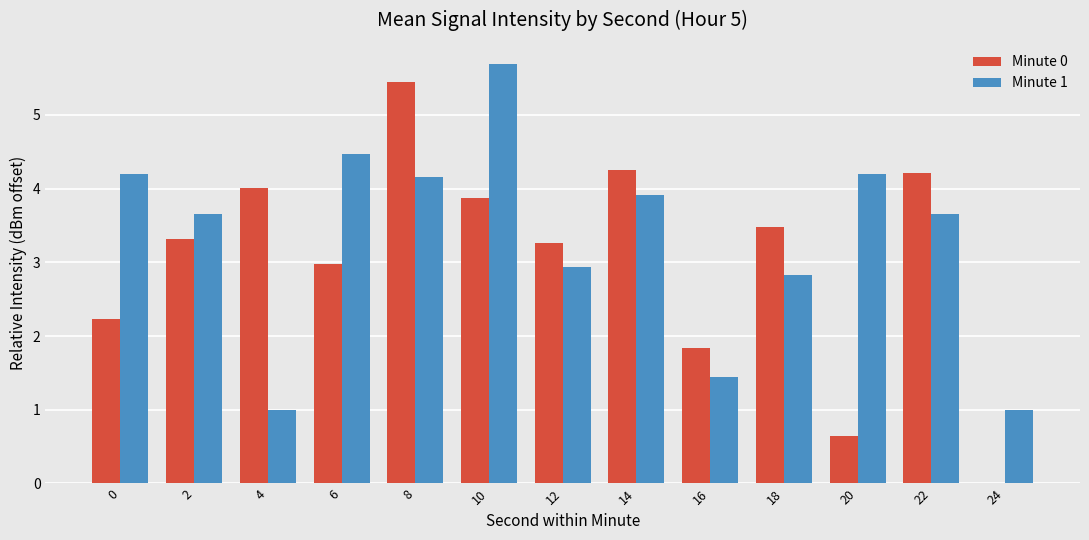

Reading left to right, transcribe all the data shown in this chart.

Minute 0: 0=2.2	2=3.3	4=4.0	6=3.0	8=5.4	10=3.9	12=3.3	14=4.3	16=1.8	18=3.5	20=0.6	22=4.2	24=0.0
Minute 1: 0=4.2	2=3.7	4=1.0	6=4.5	8=4.2	10=5.7	12=2.9	14=3.9	16=1.4	18=2.8	20=4.2	22=3.7	24=1.0